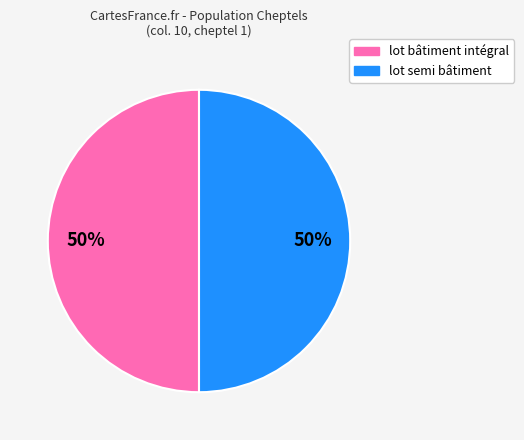

To the nearest percent, what is the average slice percentage?

50%